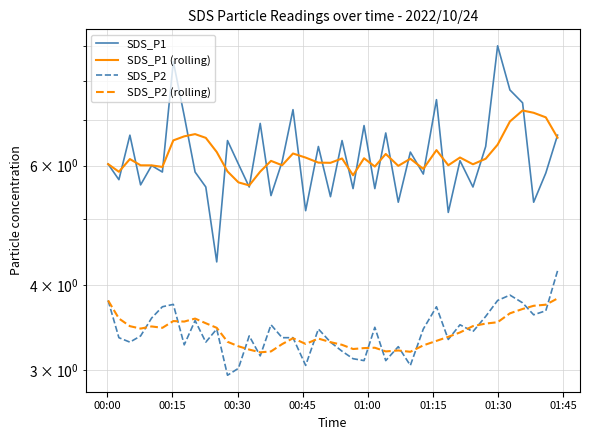

How many SDS_P2 (rolling) values are between 3 and 4?

40